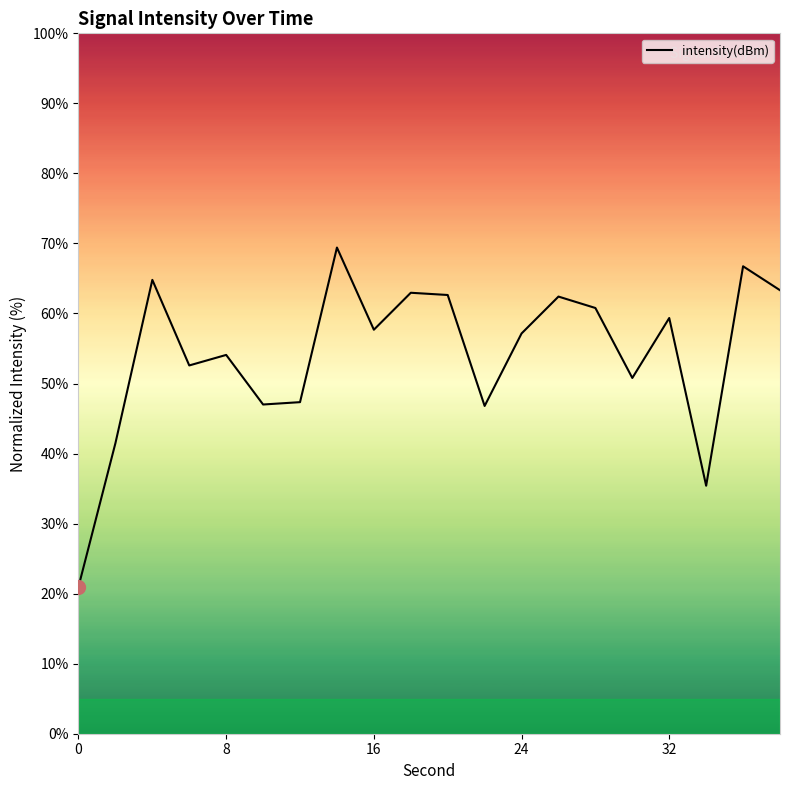

What is the minimum value shown in the chart?

21.0